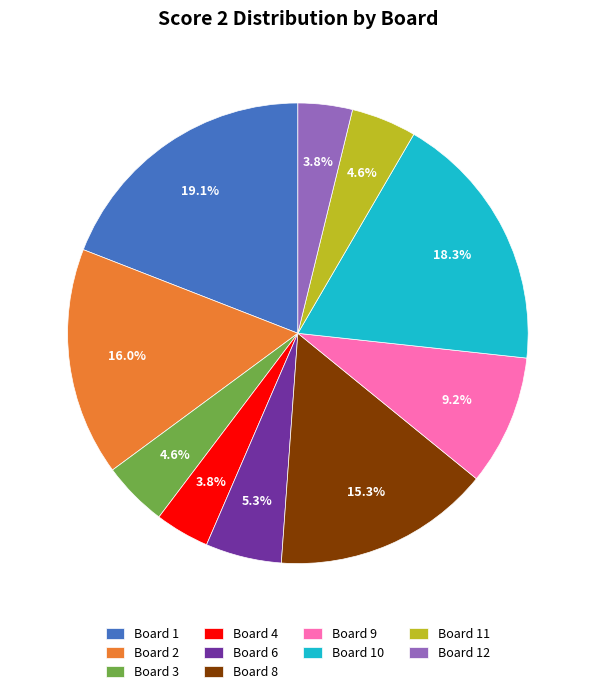

What percentage do Board 10 and Board 12 together represent?

22.1%